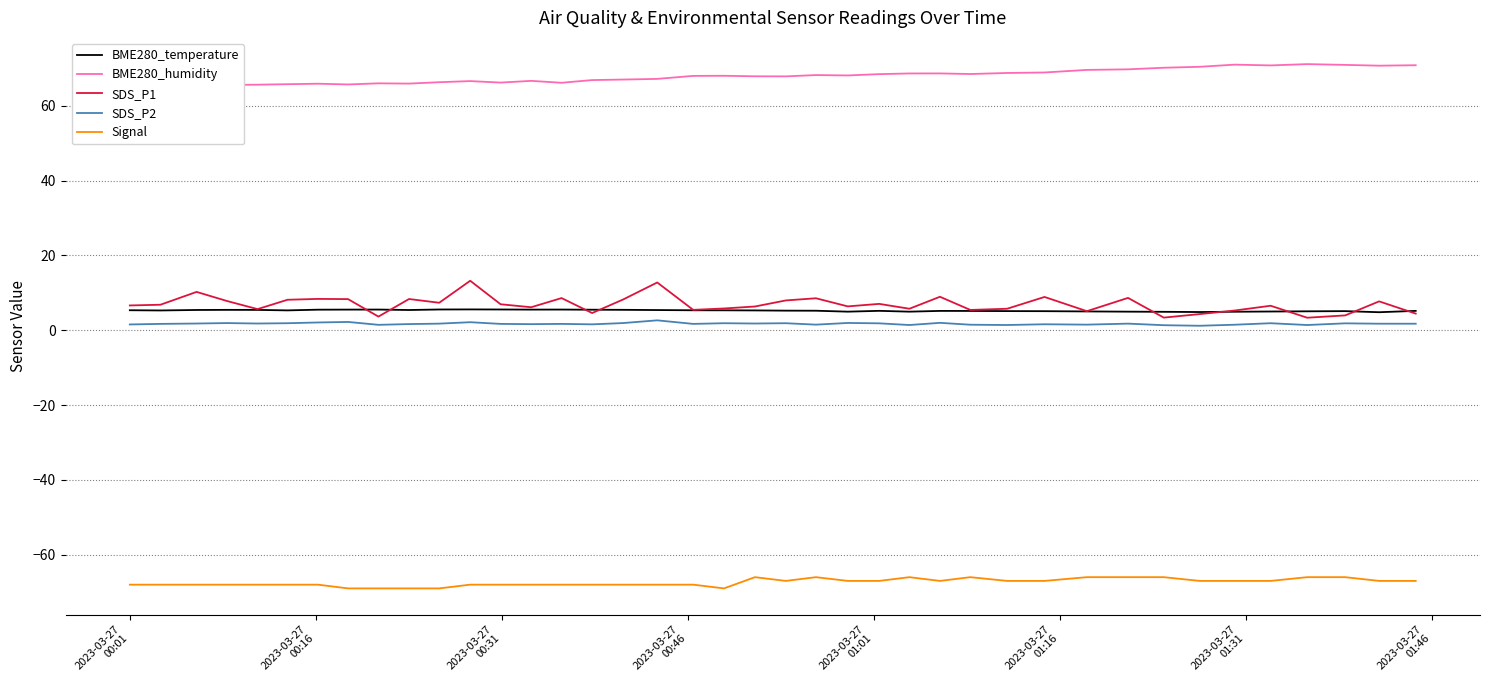

Which series has the largest range (max minus min)?

SDS_P1